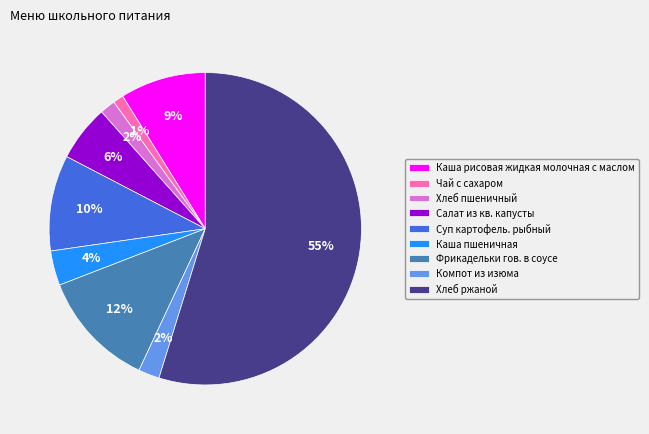

Which slice is the largest?

Хлеб ржаной